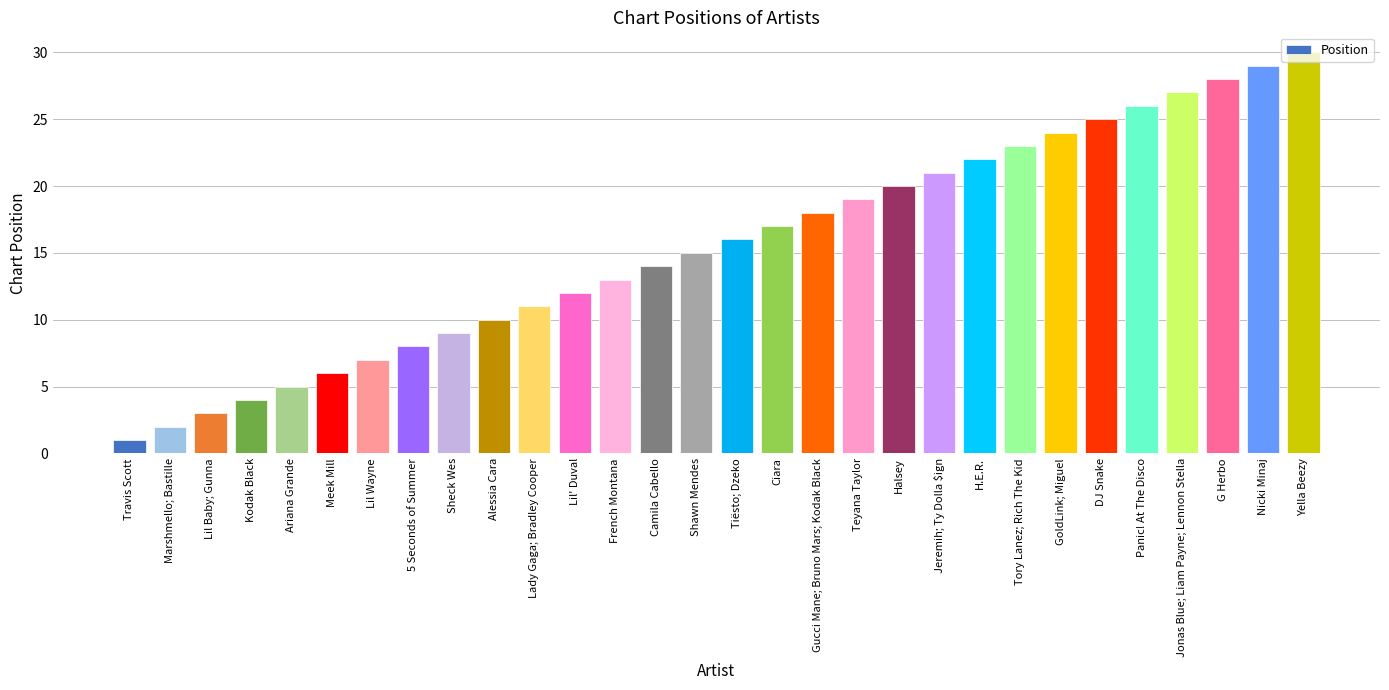

What is the label of the 25th bar from the right?

Meek Mill